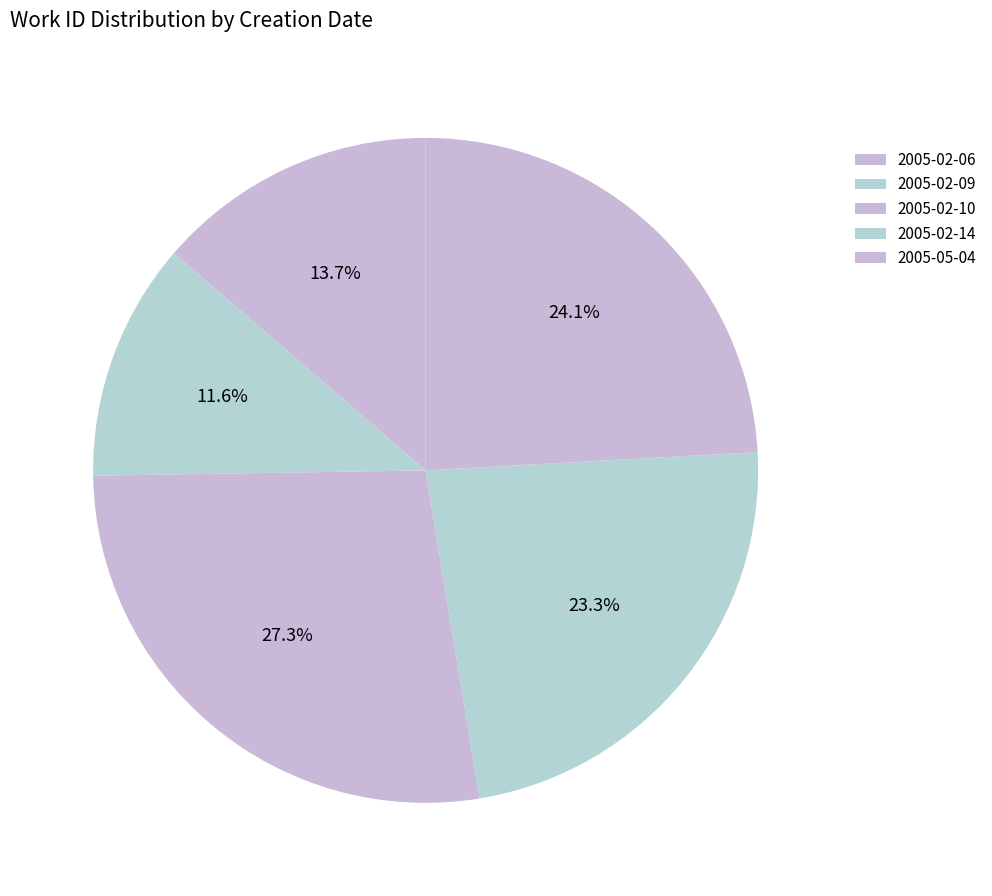

Is there a majority slice in this chart?

No